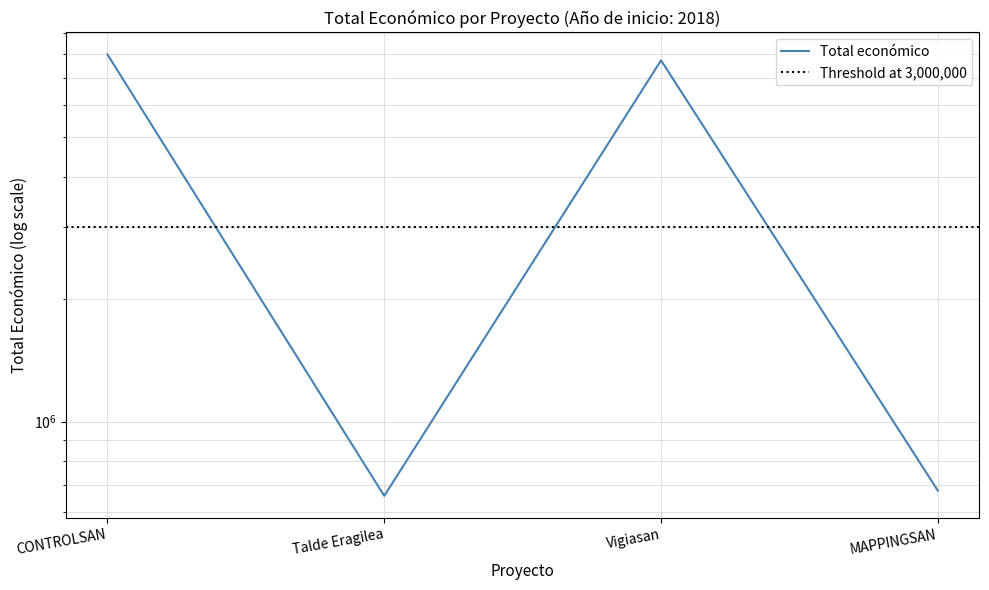

True or false: the data shows 7977125 at CONTROLSAN.

True